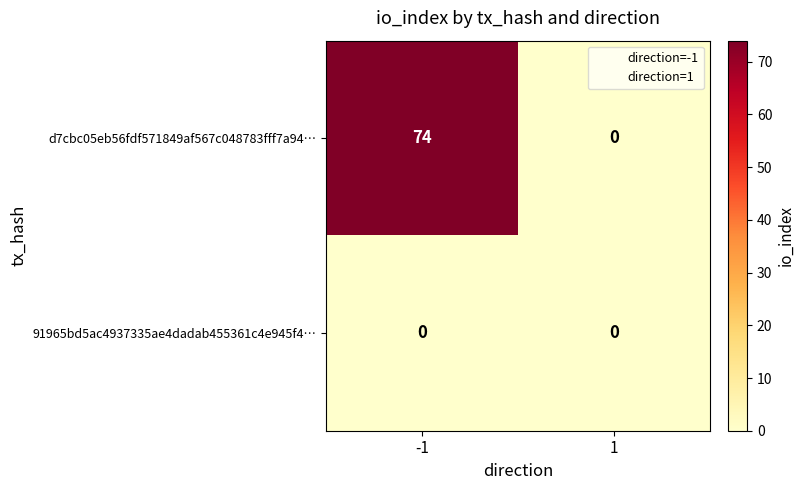

Reading left to right, what are all the values shown in this chart?

d7cbc05eb56fdf571849af567c048783fff7a94…: -1=74	1=0
91965bd5ac4937335ae4dadab455361c4e945f4…: -1=0	1=0